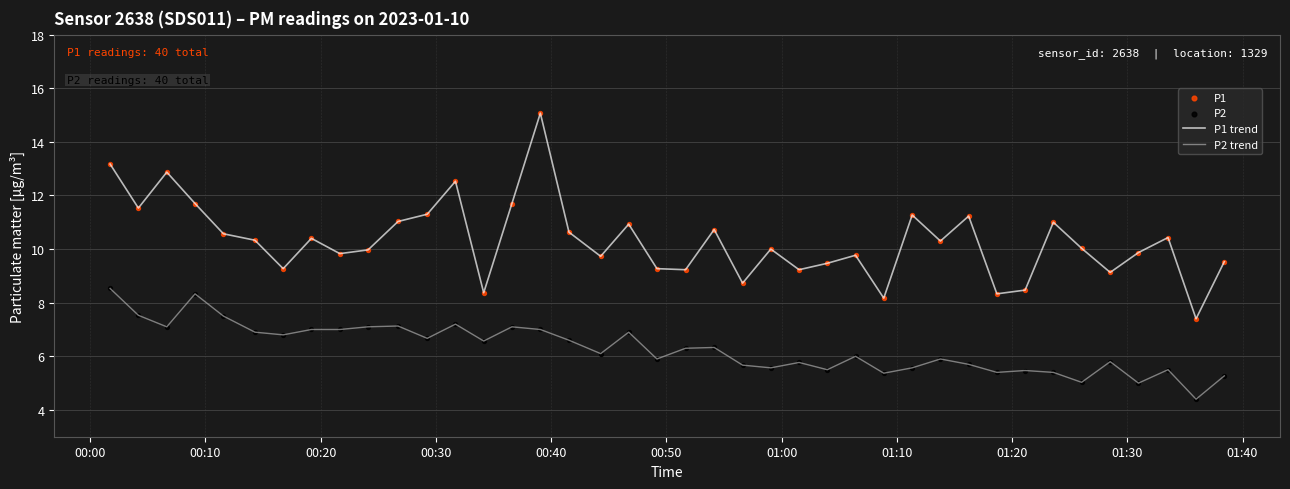

Which series has the largest range (max minus min)?

P1 trend